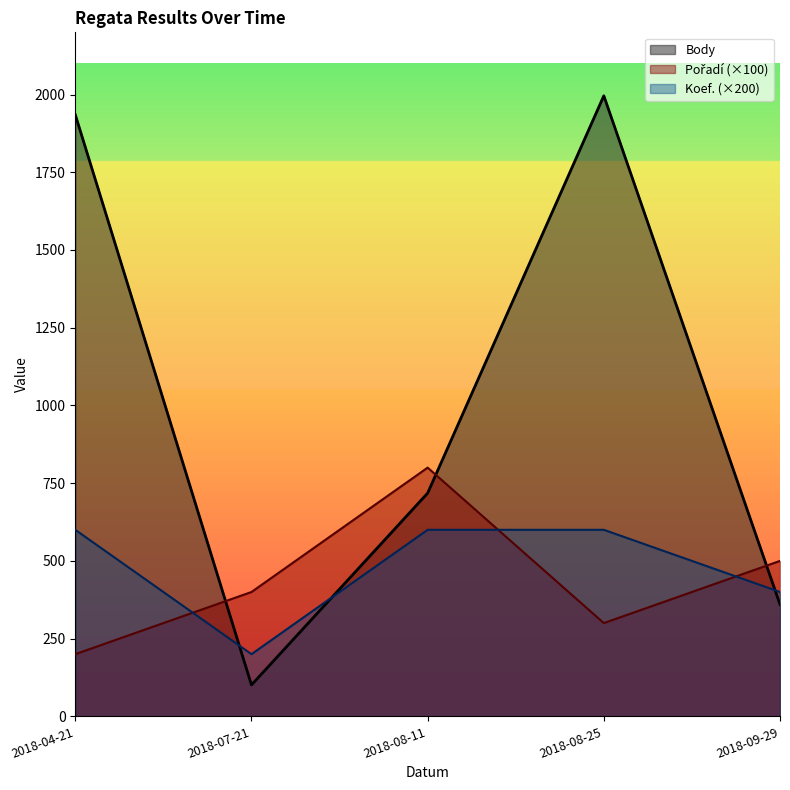

Is the value of Body at 2018-09-29 greater than the value of Pořadí at 2018-08-25?

Yes